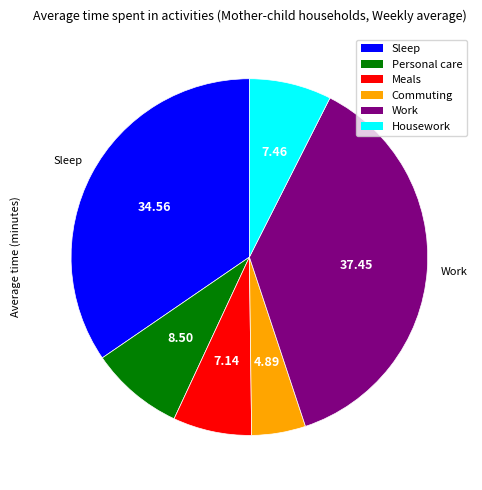

How many slices are in this pie chart?

6